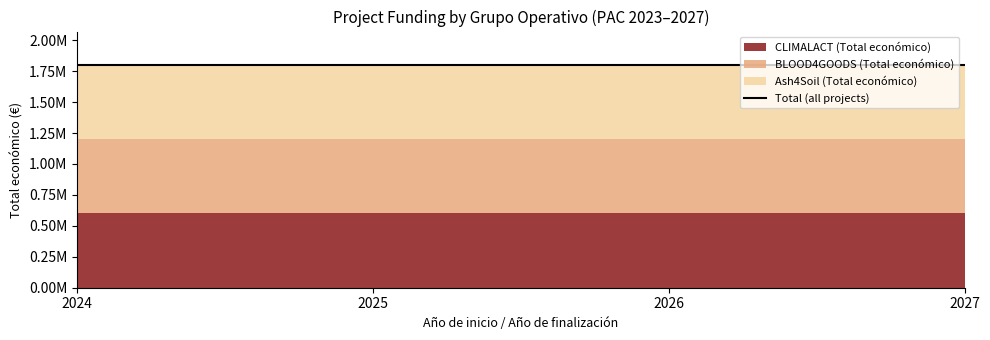

What is the value of the 2nd point from the left?

600000